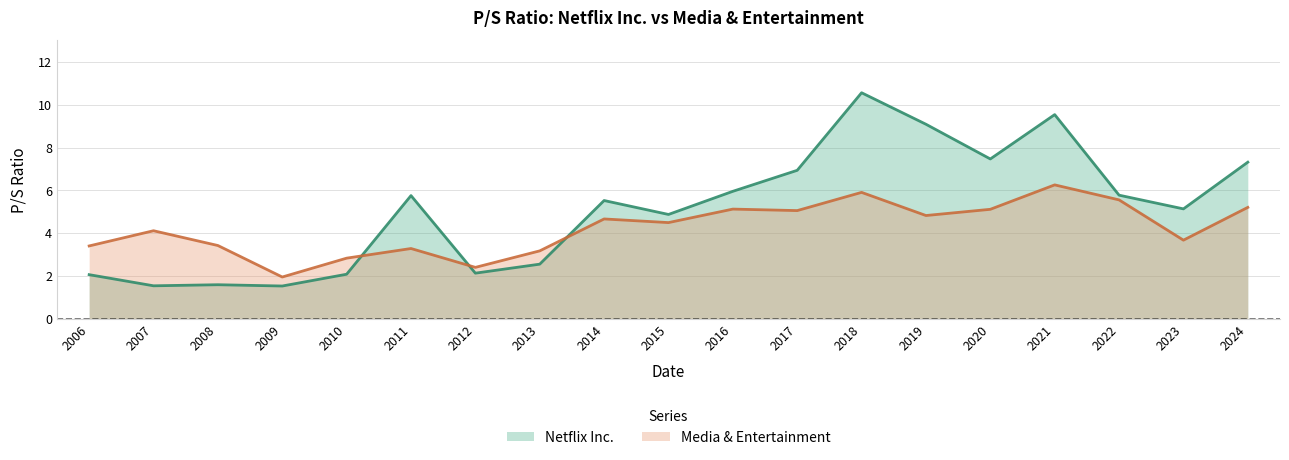

At which label is Netflix Inc. closest to 6?

2016